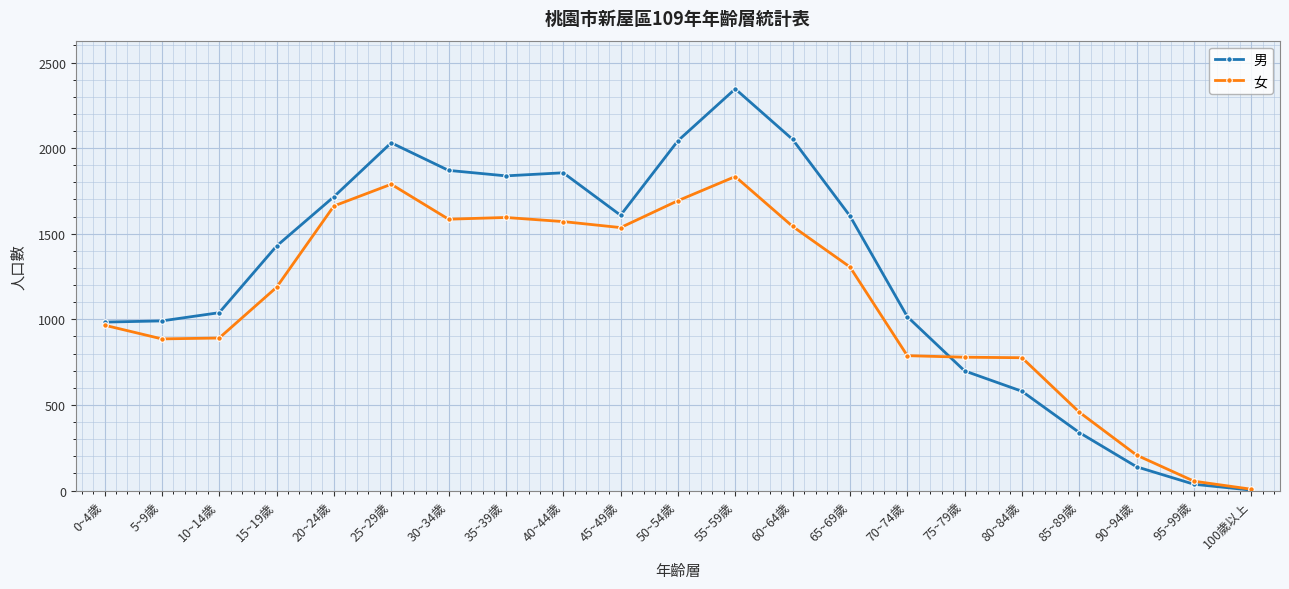

At which category does the chart reach its minimum across all series?

100歲以上